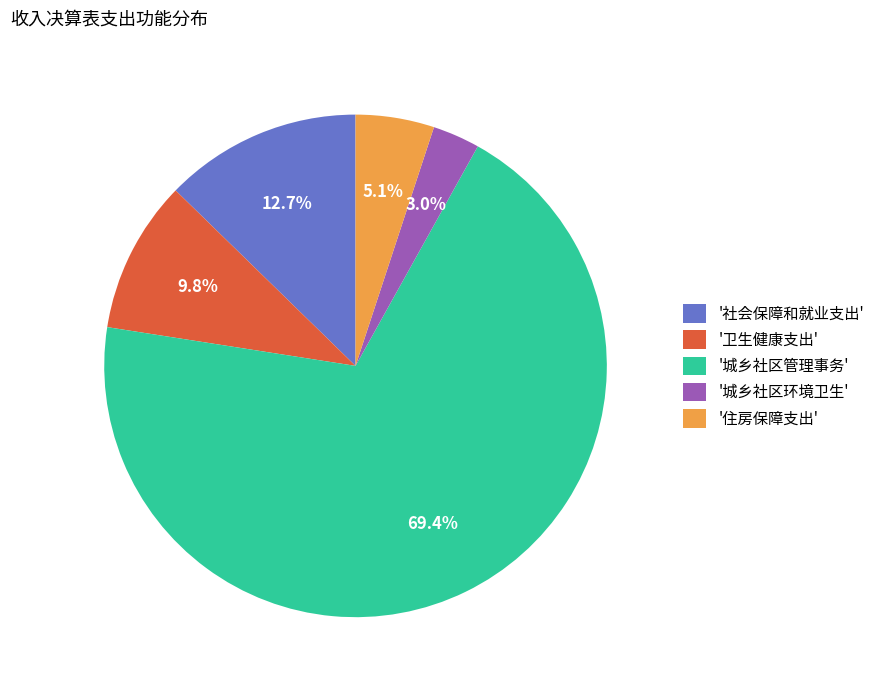

Rank the categories by value from lowest to highest.

'城乡社区环境卫生', '住房保障支出', '卫生健康支出', '社会保障和就业支出', '城乡社区管理事务'